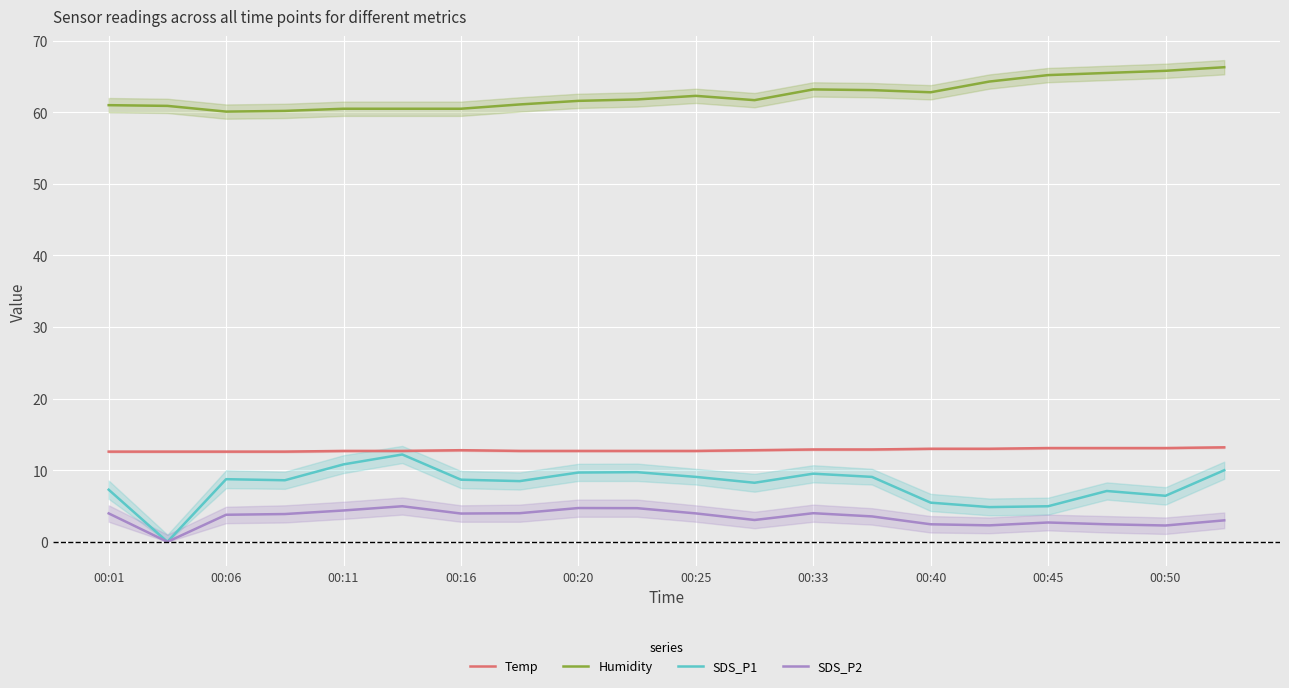

Where does the SDS_P1 series first go above 8?

00:06